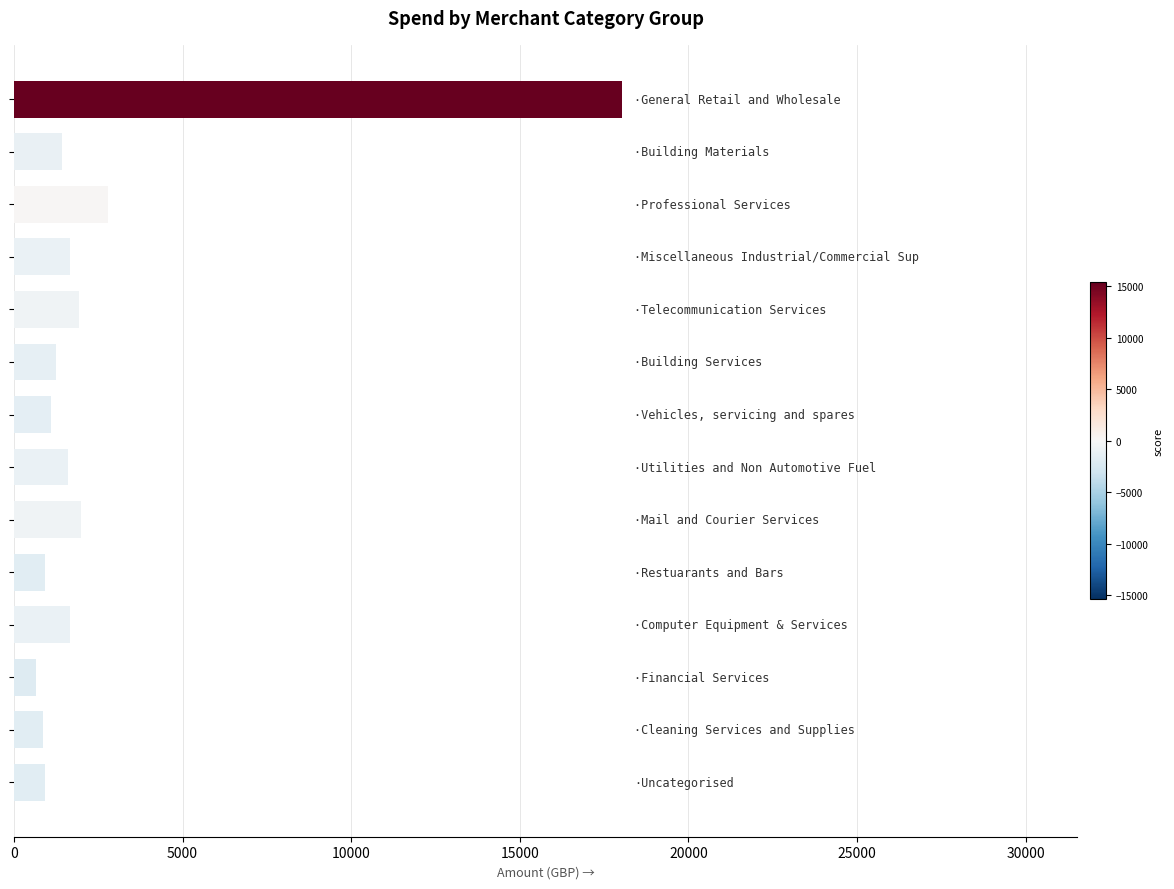

What is the value of the 9th bar from the top?

1999.5